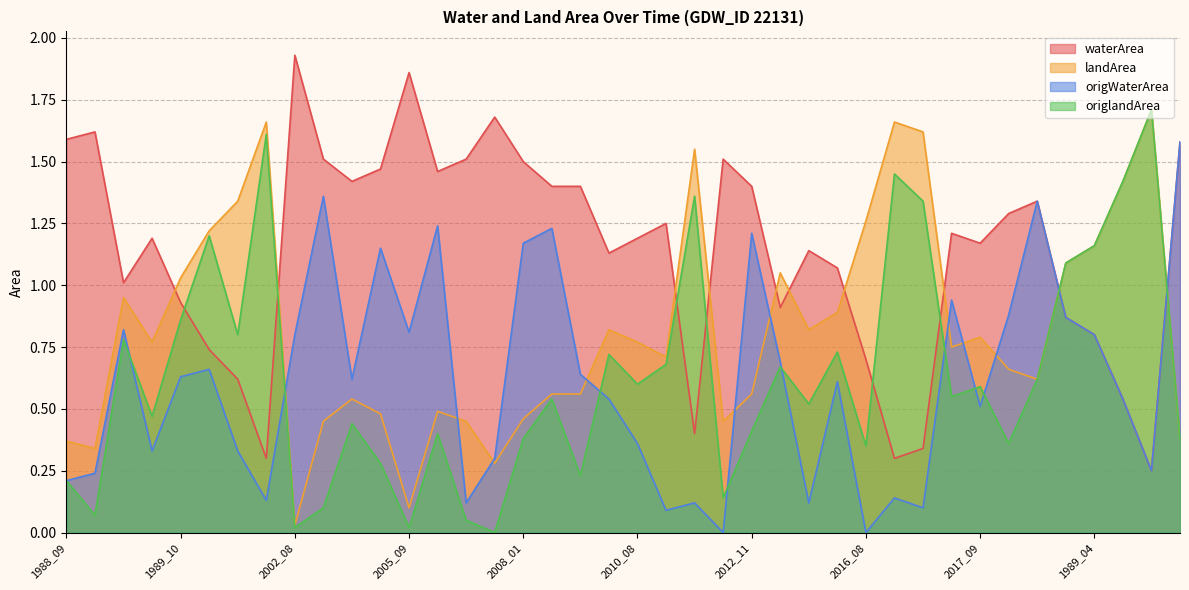

What is the spread (max minus min) of values at 2010_08?

0.8